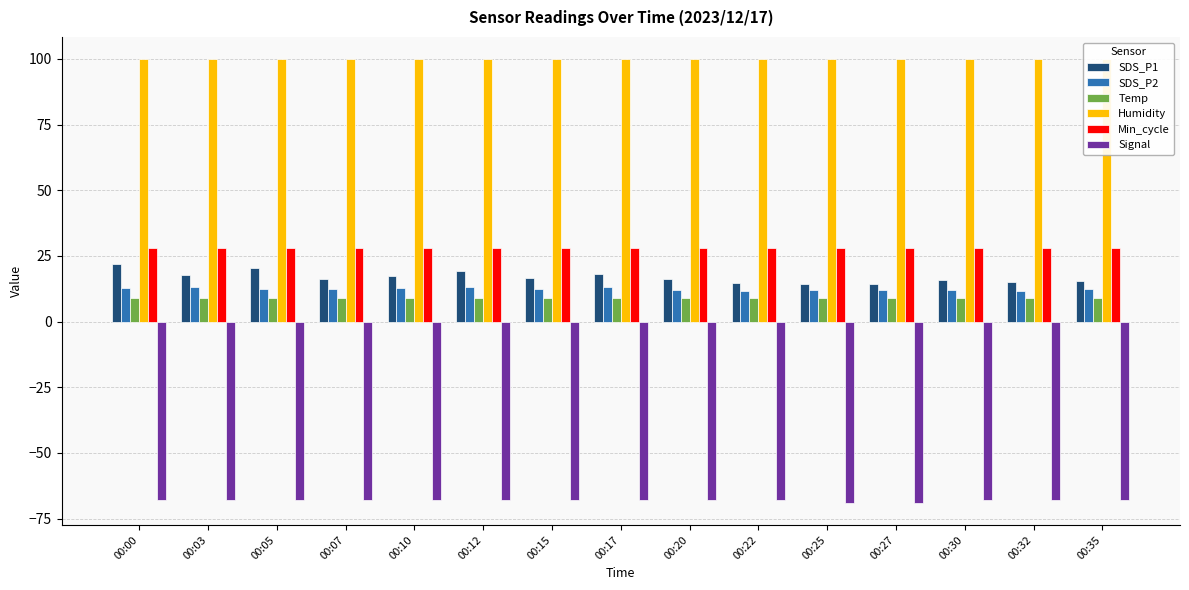

Does the chart contain any negative values?

Yes